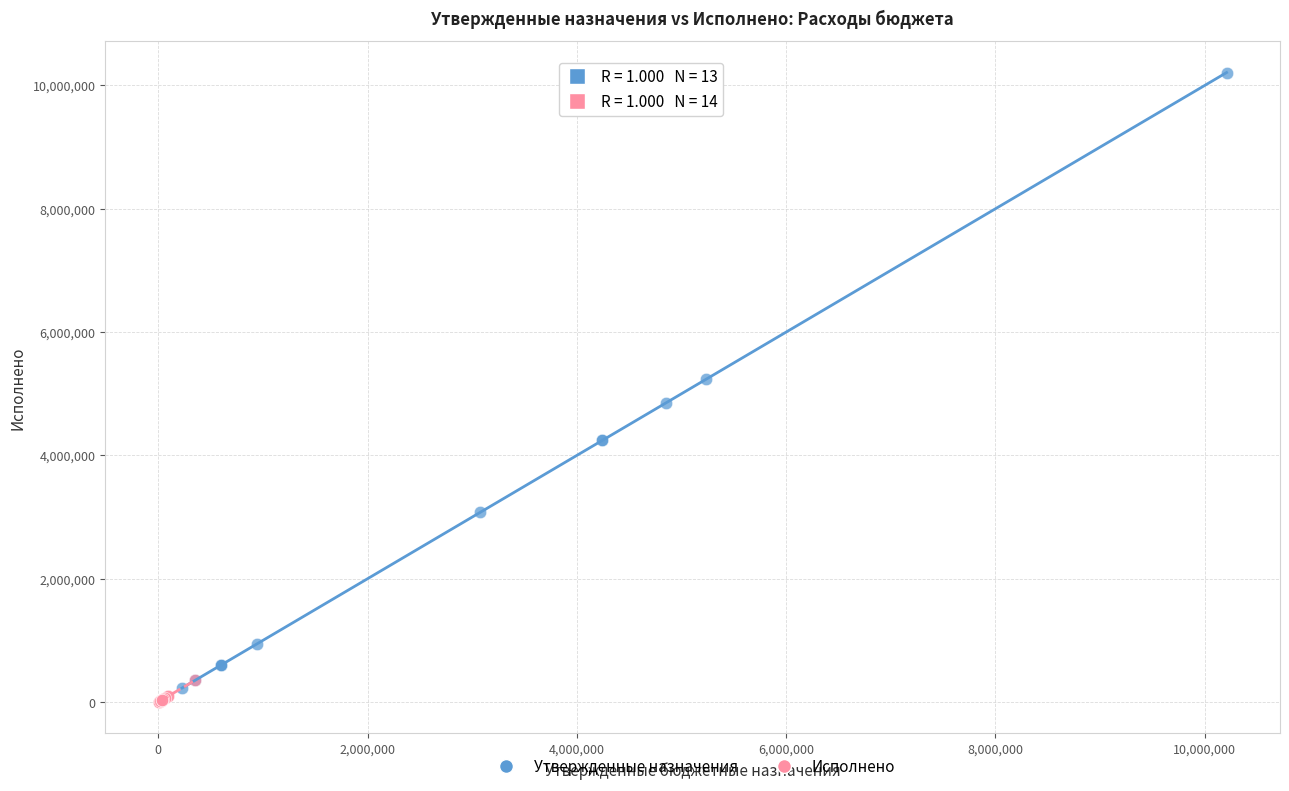

Which series reaches the minimum Y coordinate?

Исполнено